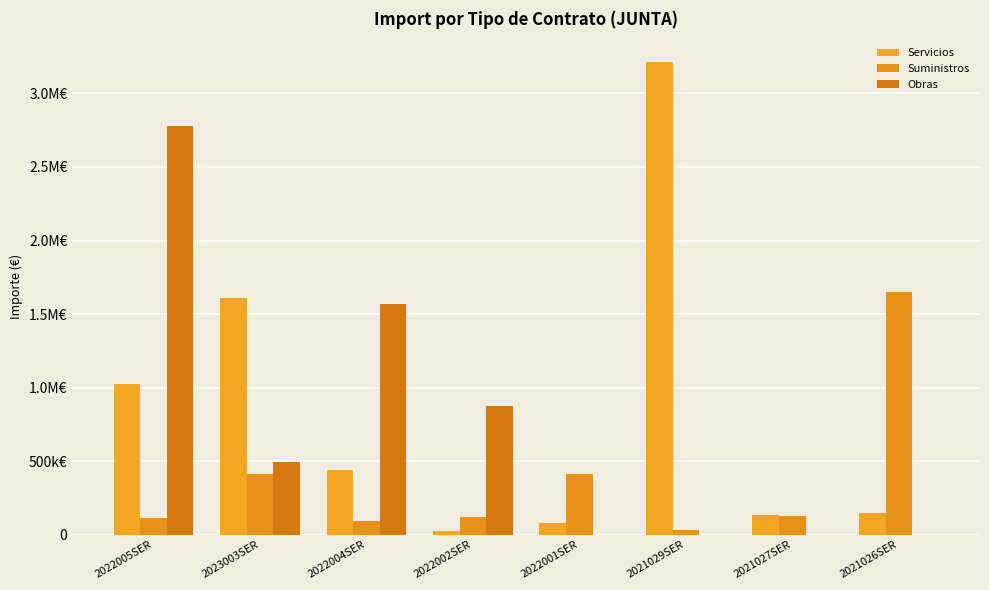

Reading left to right, list all the values displayed in this chart.

Servicios: 1027593.7	1607000.0	438388.3	28207.8	78463.6	3213711.0	136750.0	149662.9
Suministros: 112109.0	412842.2	91735.6	120250.0	412842.2	34030.0	123862.8	1651227.2
Obras: 2777527.1	495743.4	1568117.8	877272.2	0.0	0.0	0.0	0.0